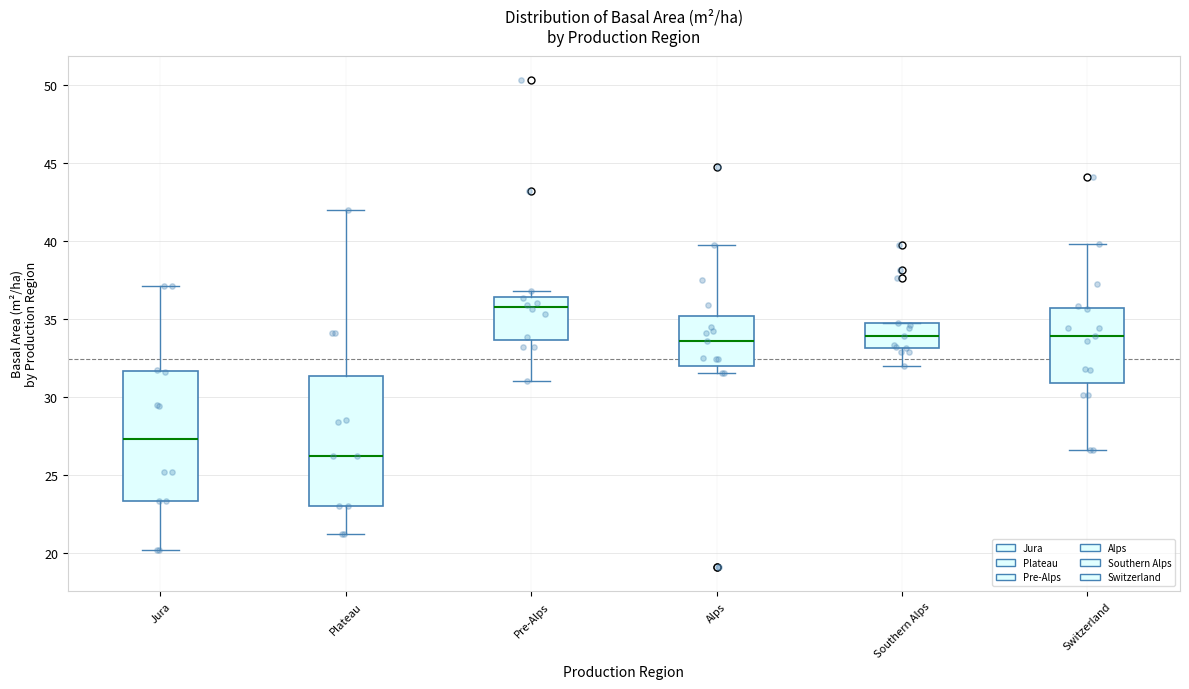

Reading left to right, read every box against the y-axis: the position of its median line, the range the box covers, and the ends of its whiskers. The values are not printed on the chart, so give them approximately, as read against the axis.

Jura: median 27.5, box 23.5 to 31.5, whiskers 20.0 to 37.0
Plateau: median 26.0, box 23.0 to 31.5, whiskers 21.0 to 42.0
Pre-Alps: median 36.0, box 33.5 to 36.5, whiskers 31.0 to 37.0
Alps: median 33.5, box 32.0 to 35.0, whiskers 31.5 to 39.5
Southern Alps: median 34.0, box 33.0 to 34.5, whiskers 32.0 to 34.5
Switzerland: median 34.0, box 31.0 to 35.5, whiskers 26.5 to 40.0